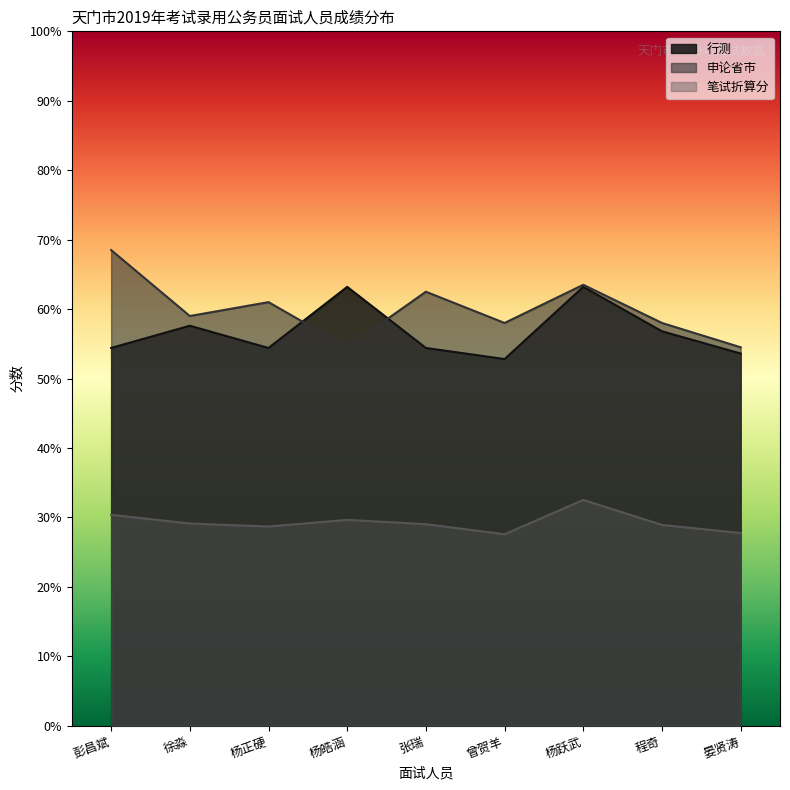

Reading right to left, list all the values displayed in this chart.

行测: 晏贤涛=53.6	程奇=56.8	杨跃武=63.2	曾贺羊=52.8	张瑞=54.4	杨皓涵=63.2	杨正硬=54.4	徐淼=57.6	彭昌斌=54.4
申论省市: 晏贤涛=54.5	程奇=58.0	杨跃武=63.5	曾贺羊=58.0	张瑞=62.5	杨皓涵=54.5	杨正硬=61.0	徐淼=59.0	彭昌斌=68.5
笔试折算分: 晏贤涛=27.7	程奇=28.9	杨跃武=32.5	曾贺羊=27.6	张瑞=29.0	杨皓涵=29.6	杨正硬=28.7	徐淼=29.1	彭昌斌=30.4